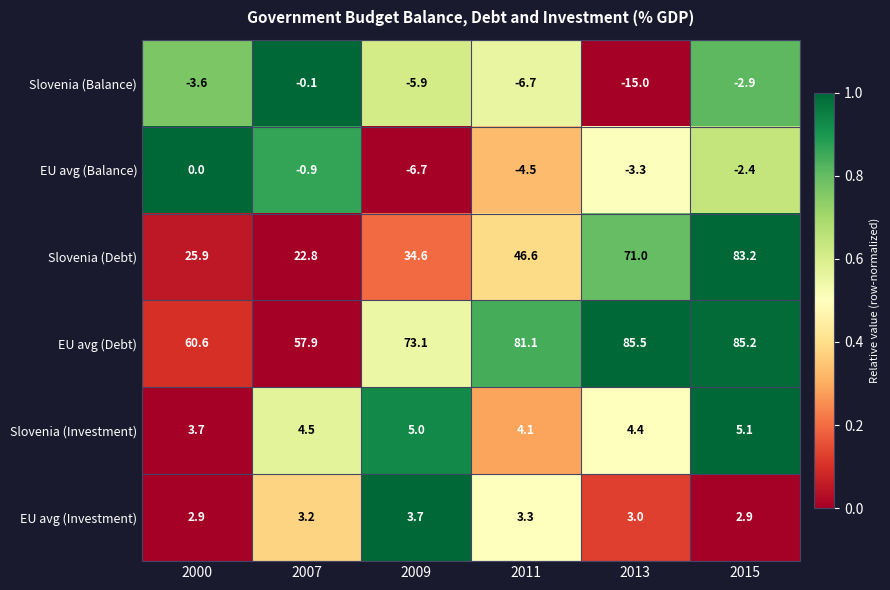

Which series has the widest spread of values?

Slovenia (Debt)